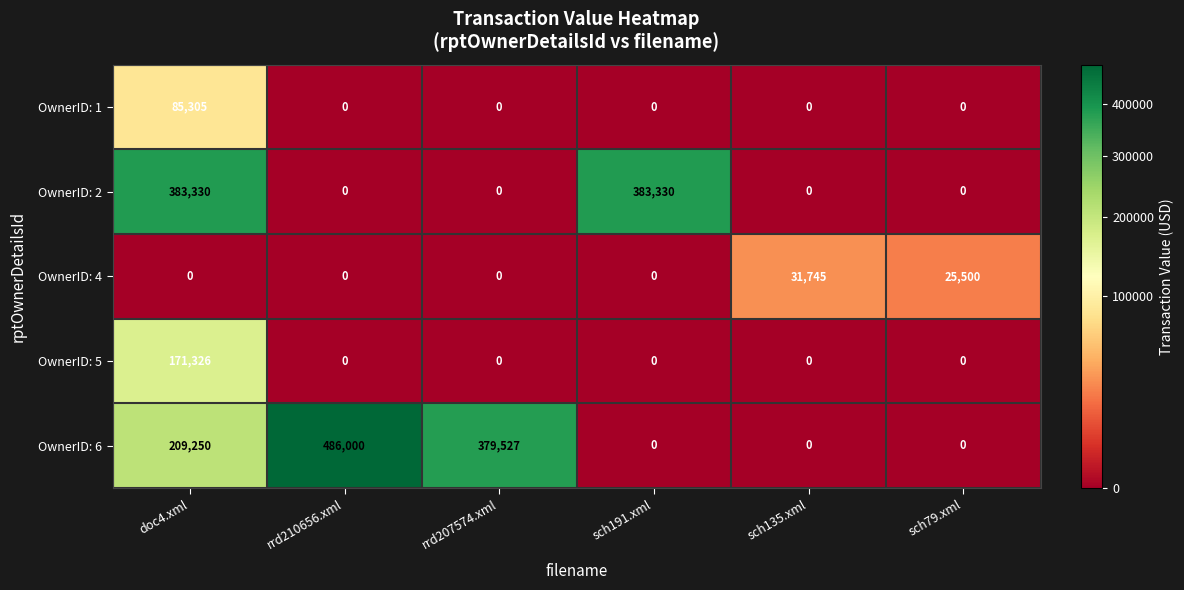

Reading left to right, transcribe all the data shown in this chart.

OwnerID: 1: 85305	0	0	0	0	0
OwnerID: 2: 383330	0	0	383330	0	0
OwnerID: 4: 0	0	0	0	31745	25500
OwnerID: 5: 171326	0	0	0	0	0
OwnerID: 6: 209250	486000	379527	0	0	0